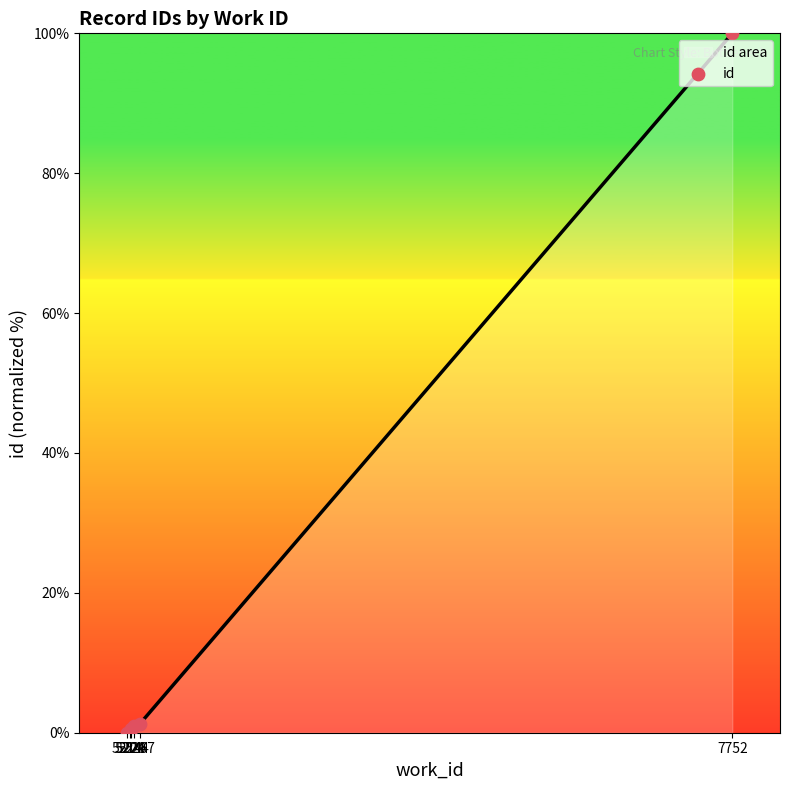

Between 5224 and 5229, which is larger?

5229